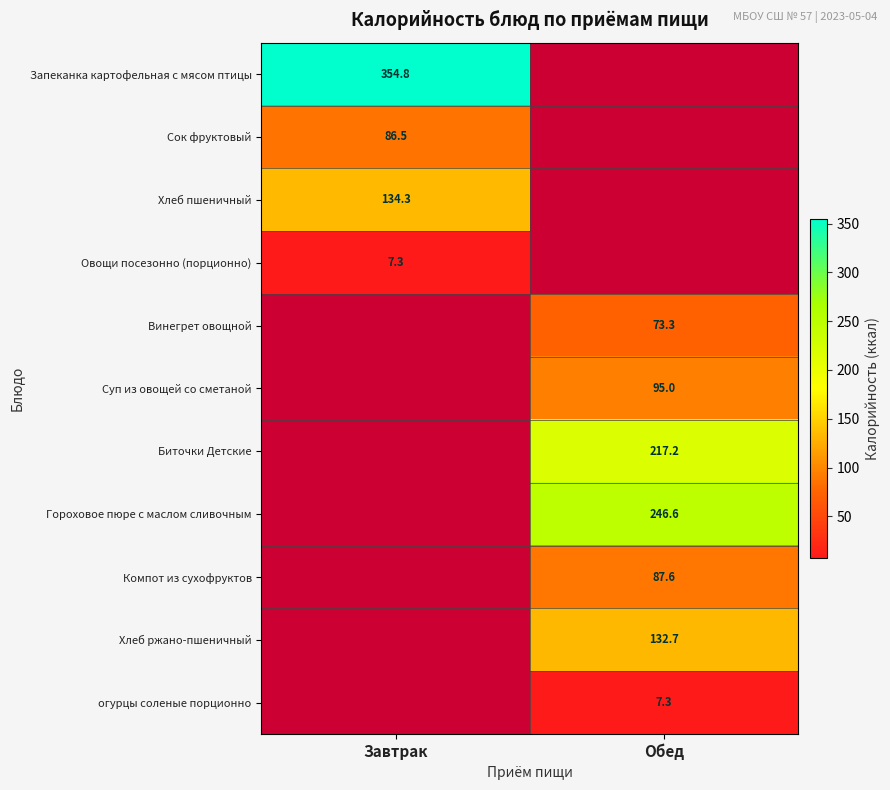

The value of Суп из овощей со сметаной at Обед is 95.0. True or false?

True